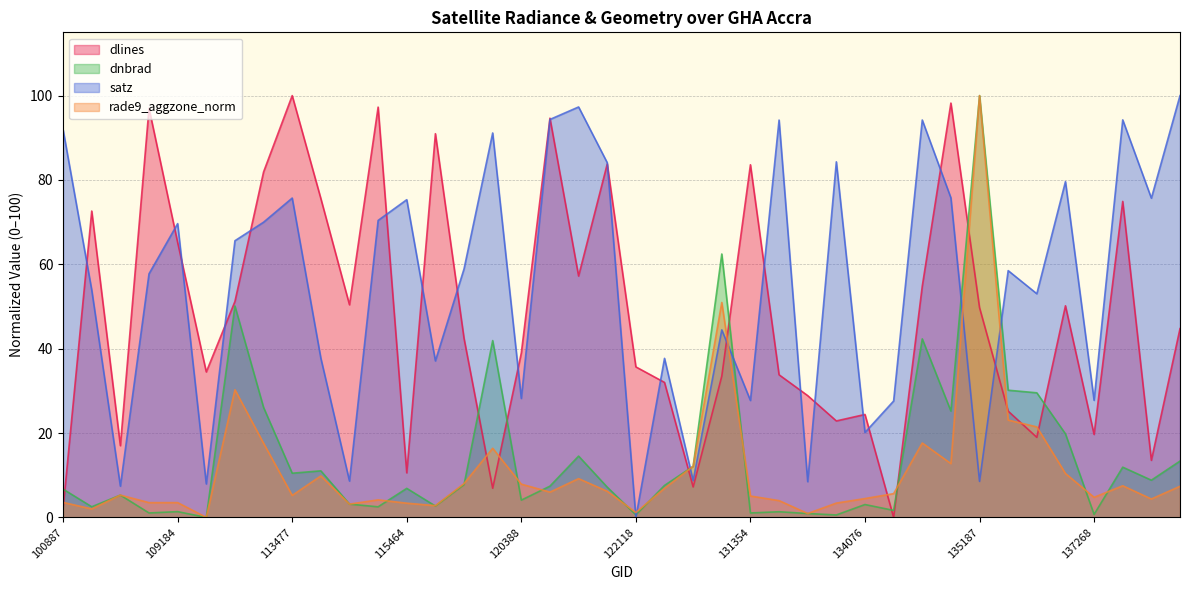

Which series has the largest range (max minus min)?

dlines